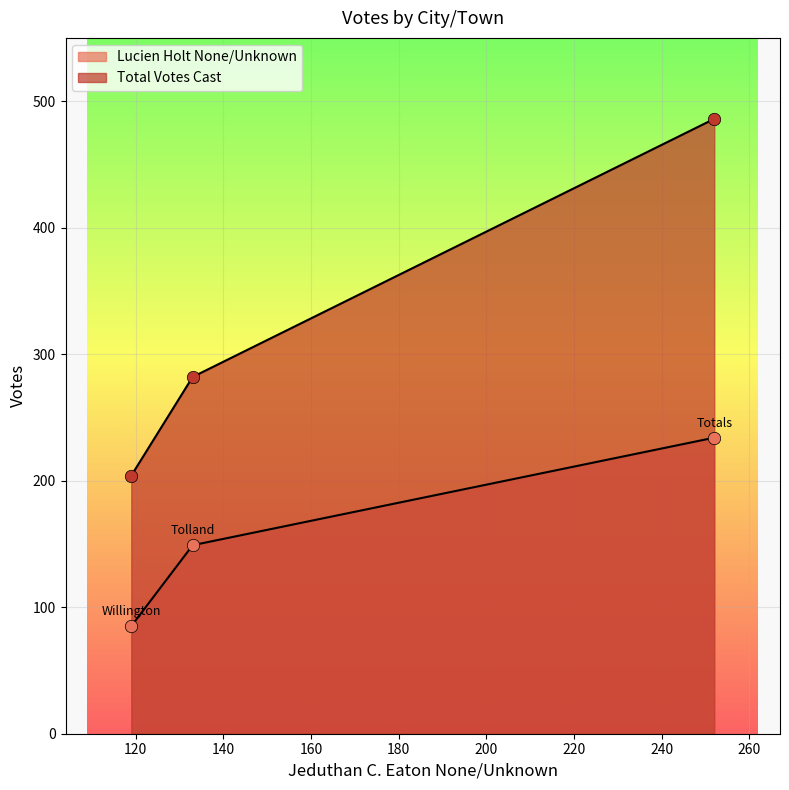

Which series contains the highest Y value?

Total Votes Cast